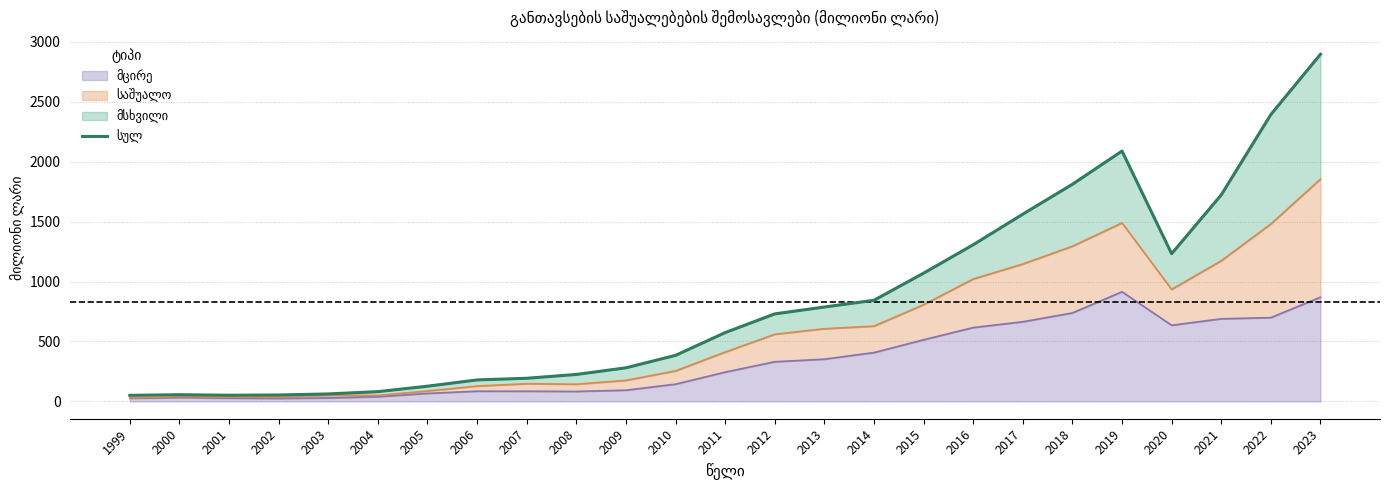

Which has a higher value, 2006 or 2008?

2008